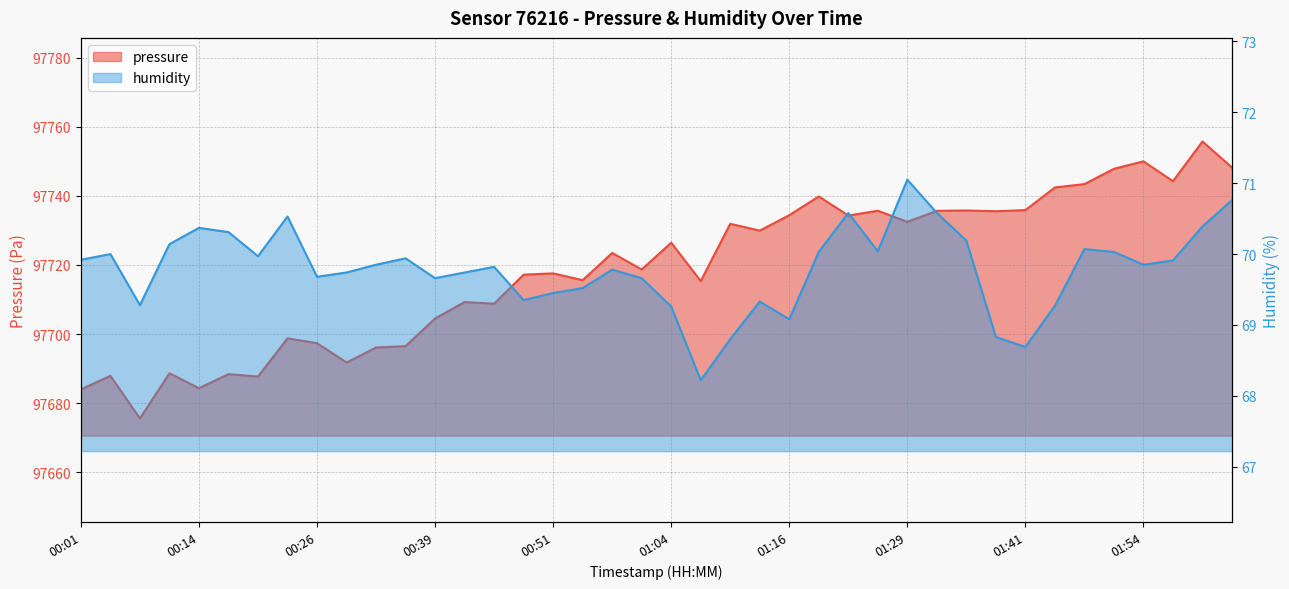

Does the chart display data point markers on the line(s)?

No